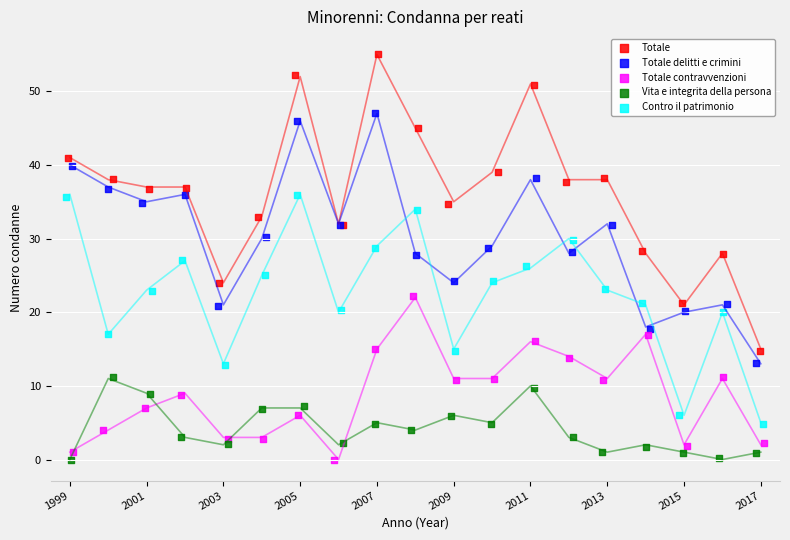

Which series reaches the maximum Y coordinate?

Totale